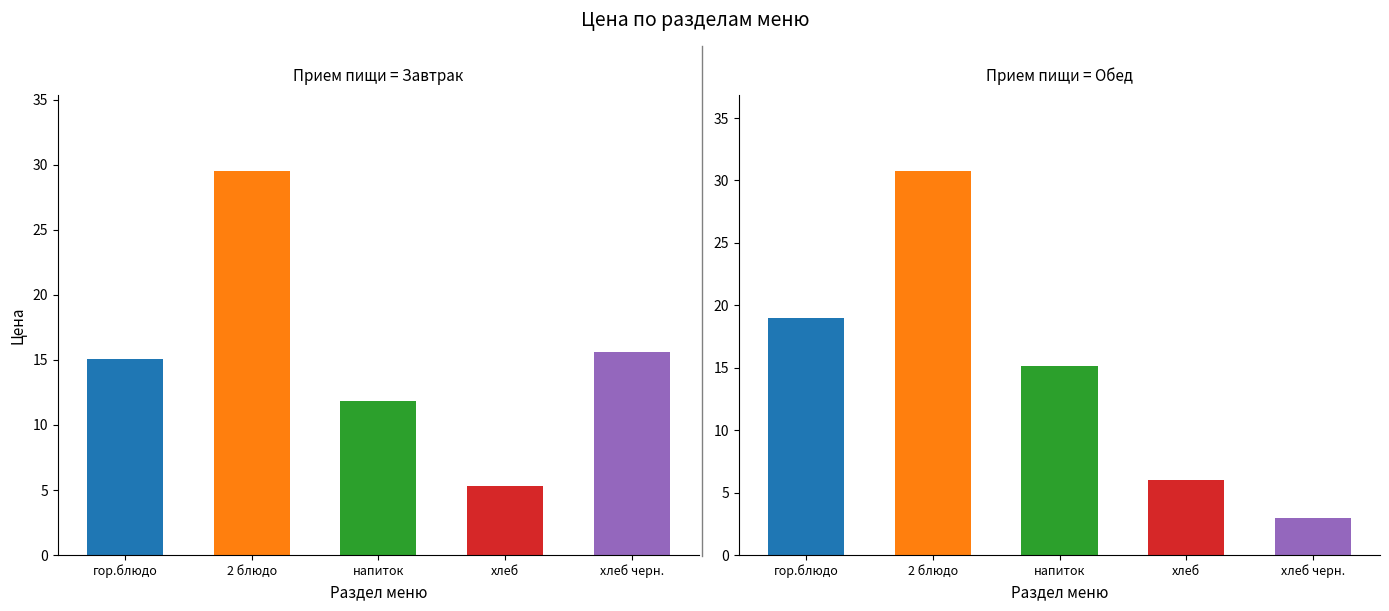

What is the total value across all series at напиток?

27.0